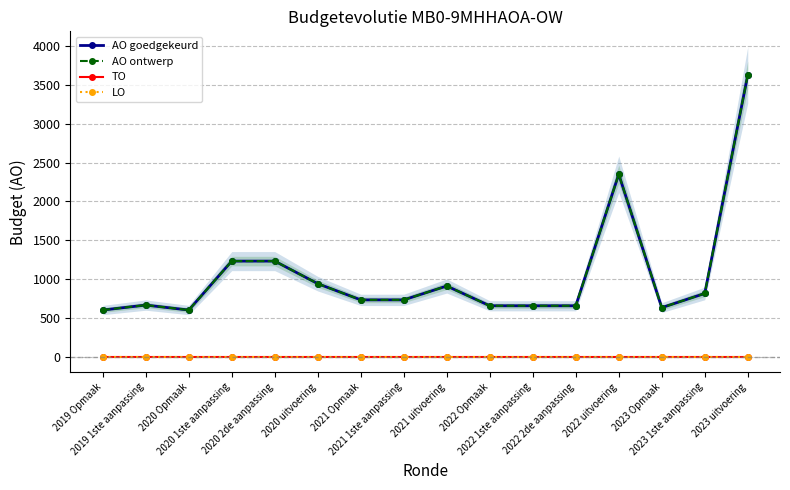

Does the chart have visible grid lines?

Yes